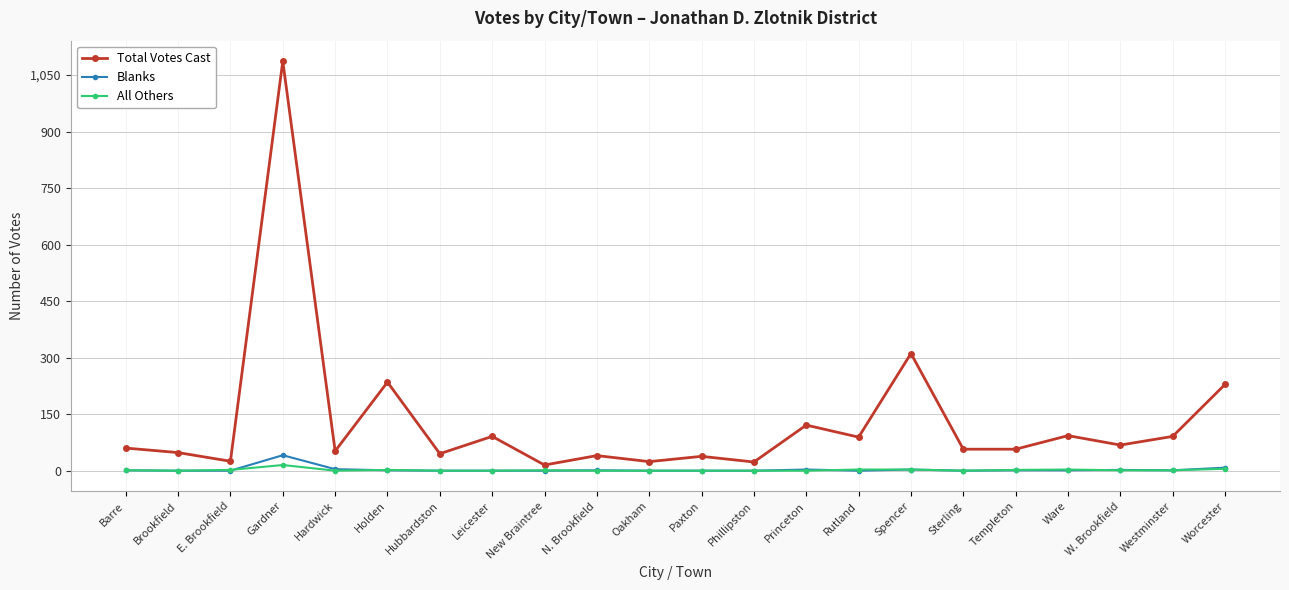

What are all the series names shown in the legend?

Total Votes Cast, Blanks, All Others